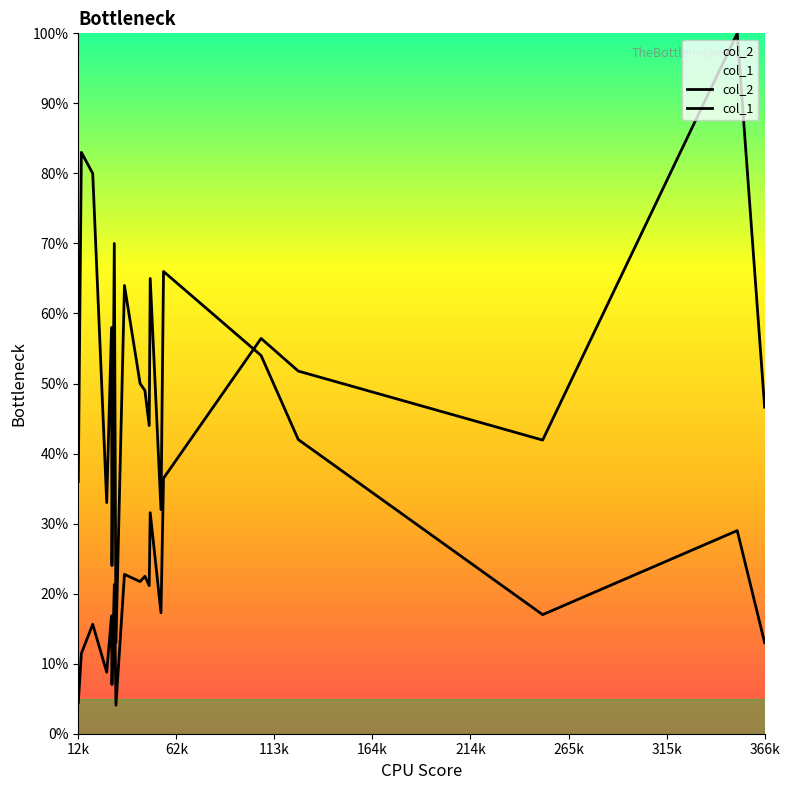

Which series has the largest range (max minus min)?

col_2